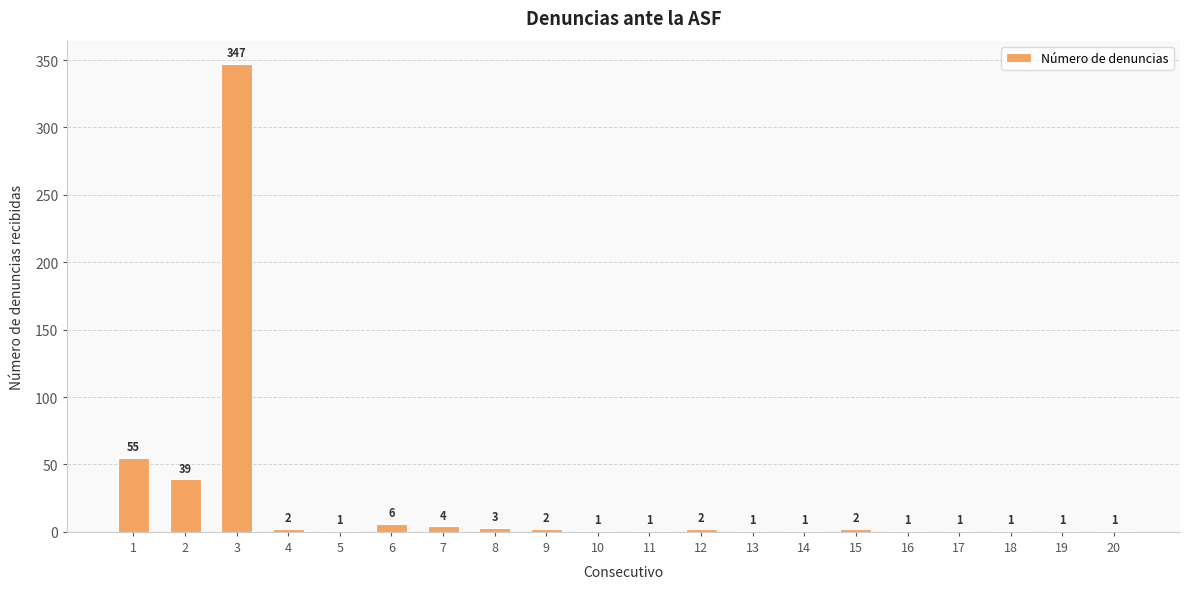

Reading left to right, extract all data points from this chart.

55	39	347	2	1	6	4	3	2	1	1	2	1	1	2	1	1	1	1	1